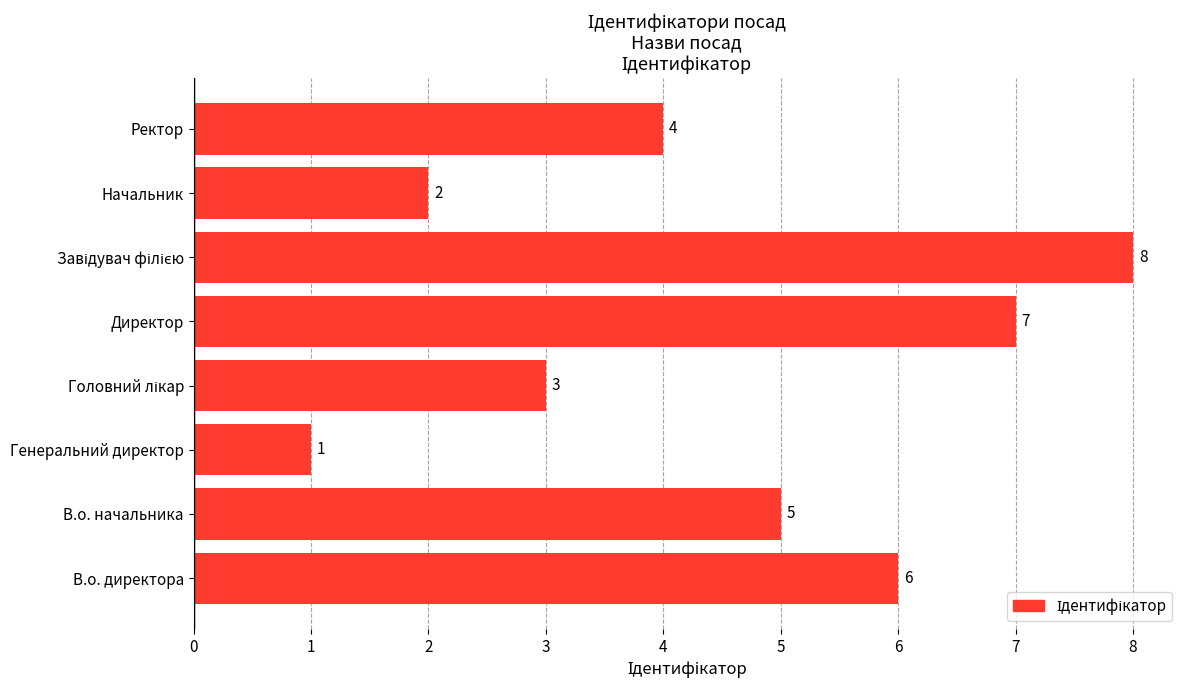

Reading bottom to top, list all the values displayed in this chart.

6	5	1	3	7	8	2	4